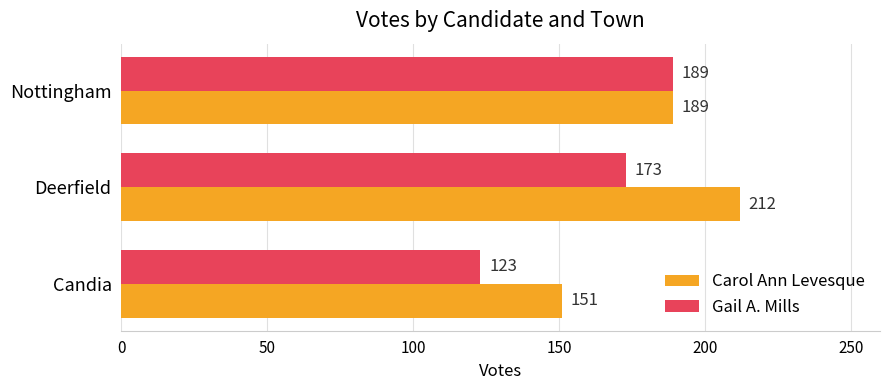

At which category does the chart reach its peak across all series?

Deerfield